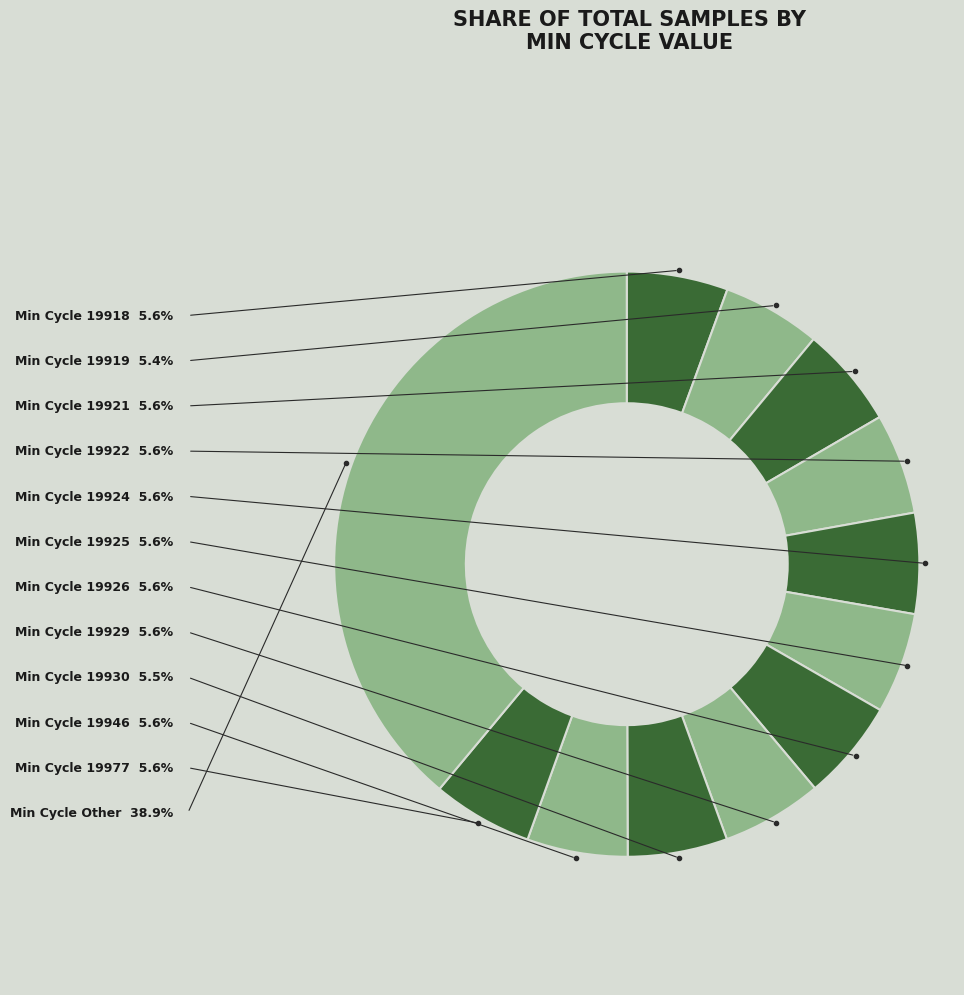

How many segments does this pie chart have?

12